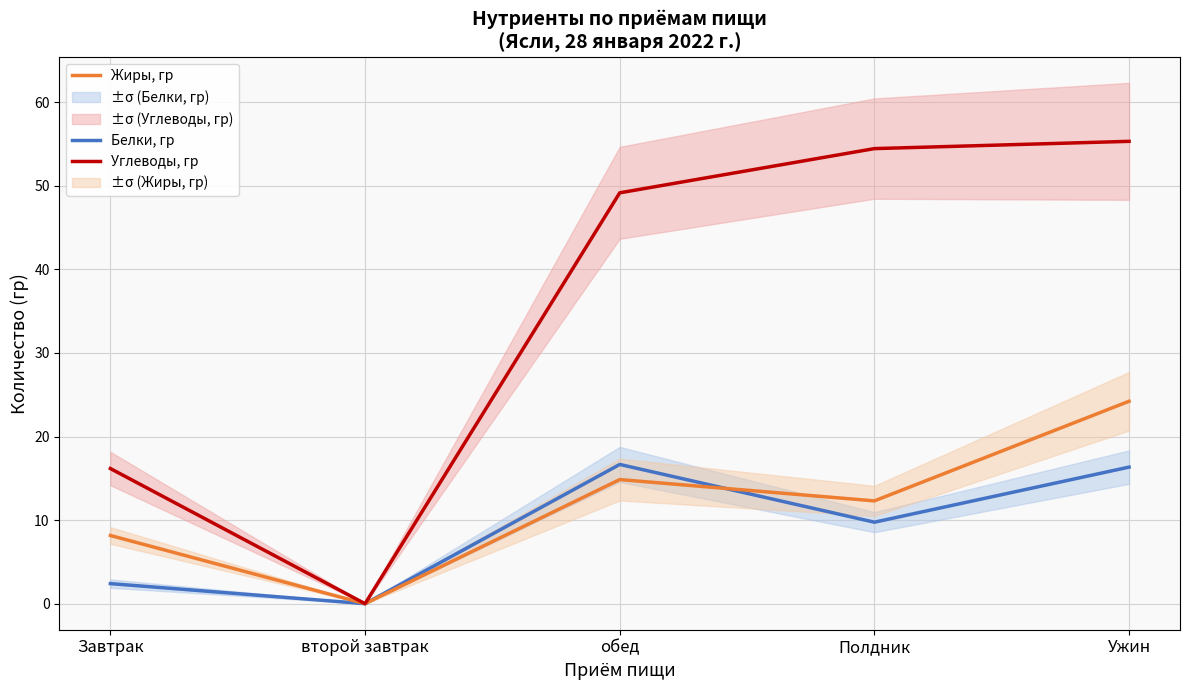

What is the value of the Углеводы, гр point at the 5th from the left?

55.3